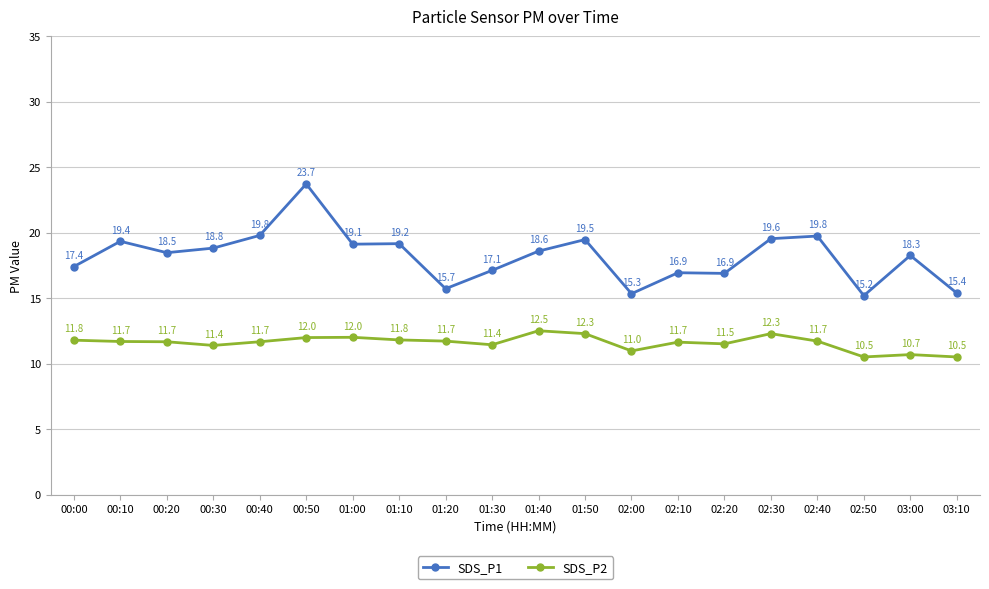

Which category has the highest value across all series?

00:50